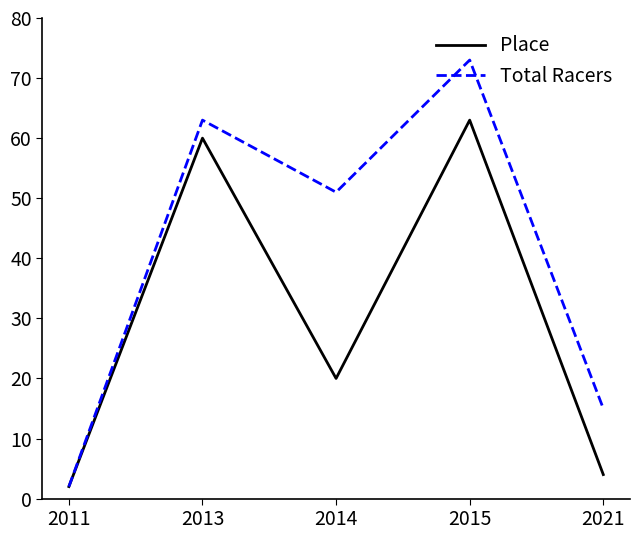

The value of Place at 2015 is 63. True or false?

True